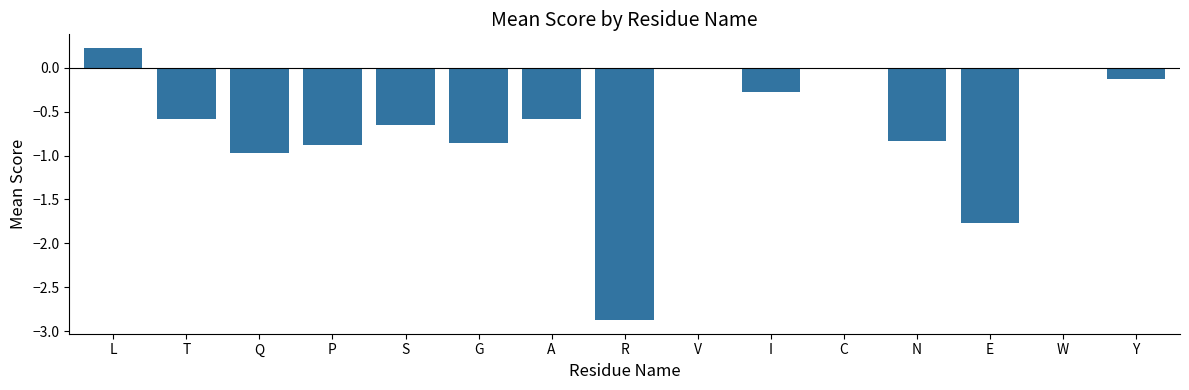

True or false: the data shows -0.4 at G.

False